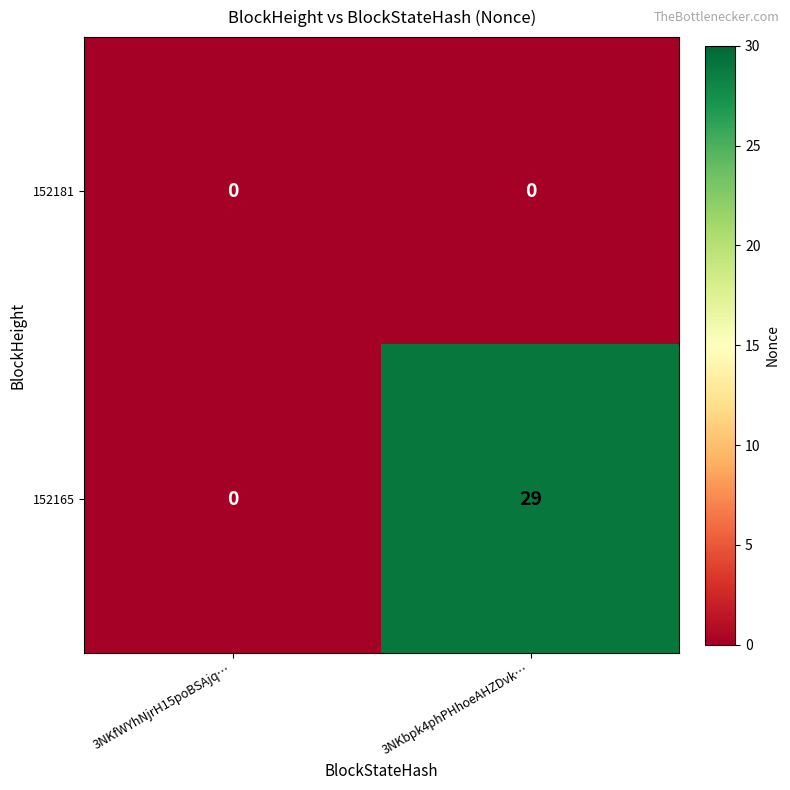

At which label does 152165 reach its peak?

3NKbpk4phPHhoeAHZDvk…